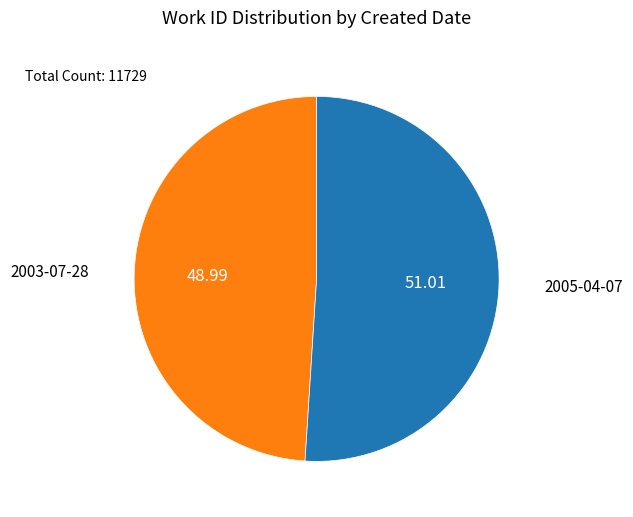

Is it true that 2003-07-28 is 49% of the pie?

True